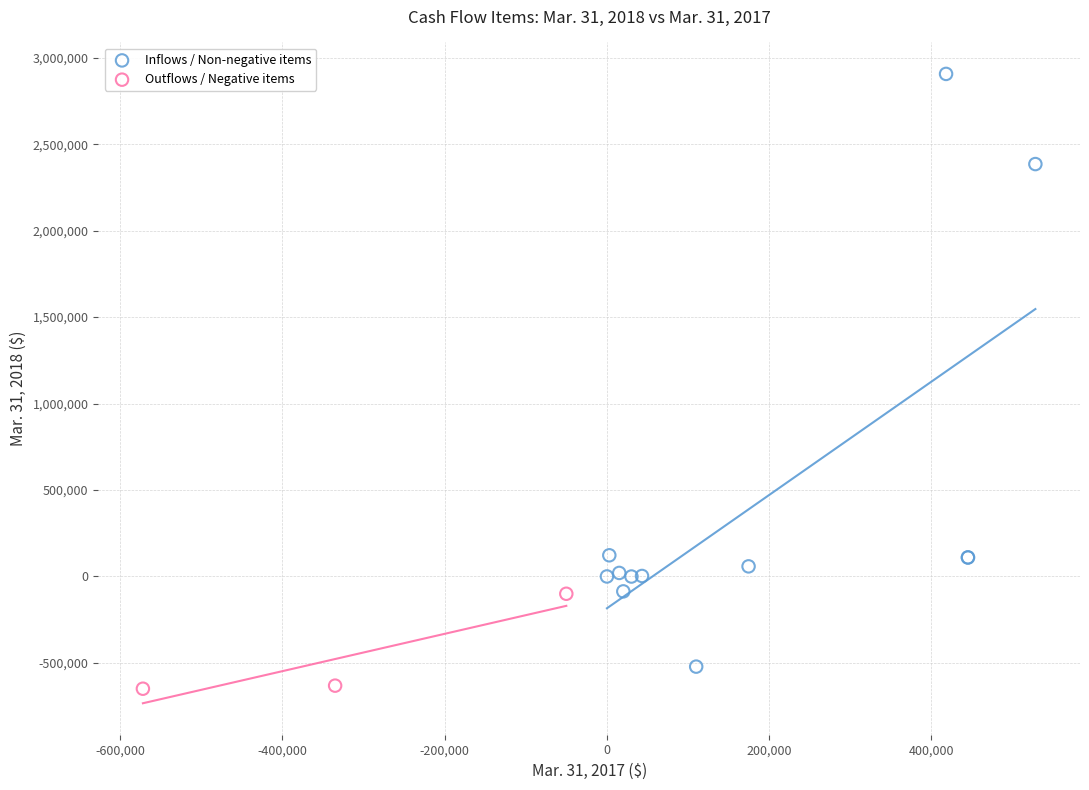

Which series contains the highest Y value?

Inflows / Non-negative items